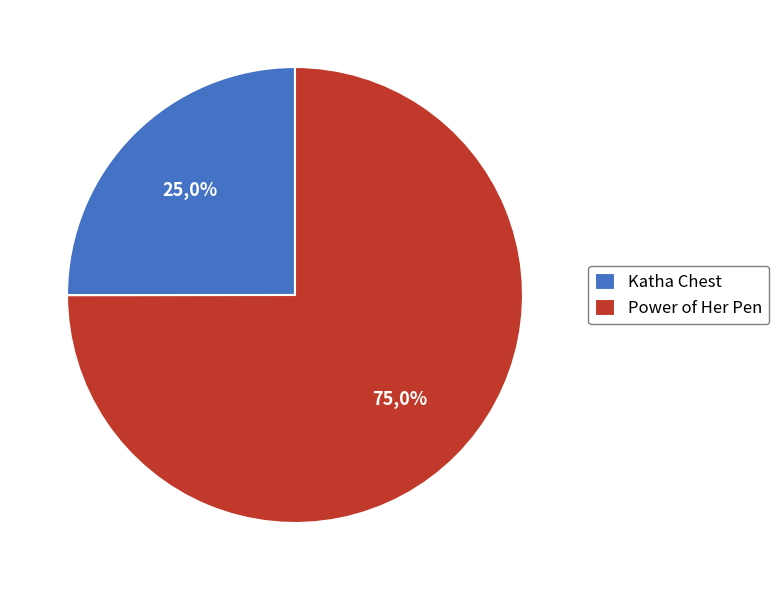

The Katha Chest slice represents 25% of the pie. True or false?

True